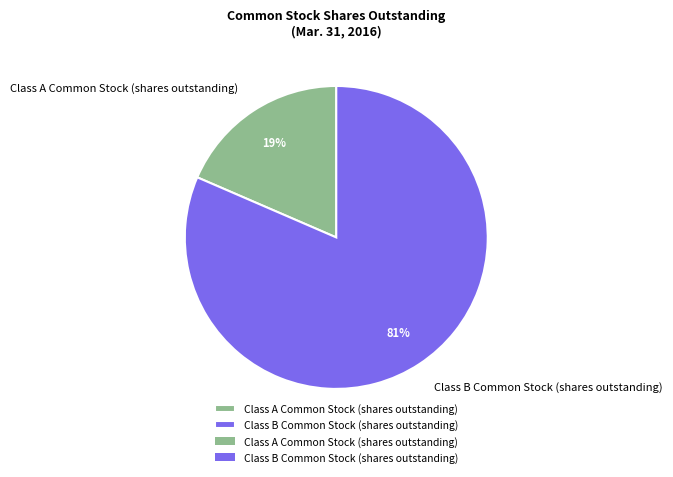

Between Class B Common Stock (shares outstanding) and Class A Common Stock (shares outstanding), which is larger?

Class B Common Stock (shares outstanding)